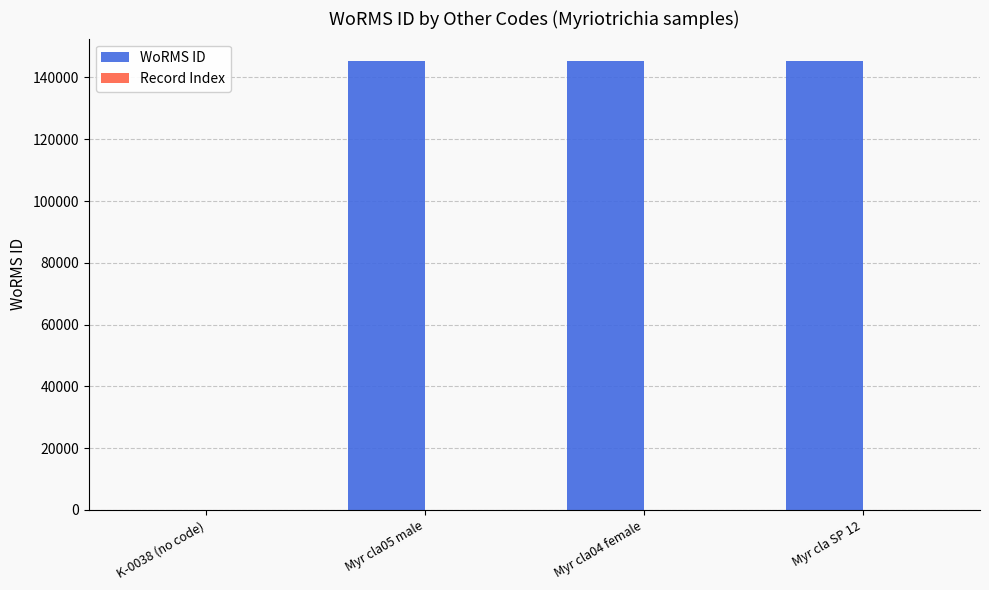

Which series has the largest total across all categories?

WoRMS ID